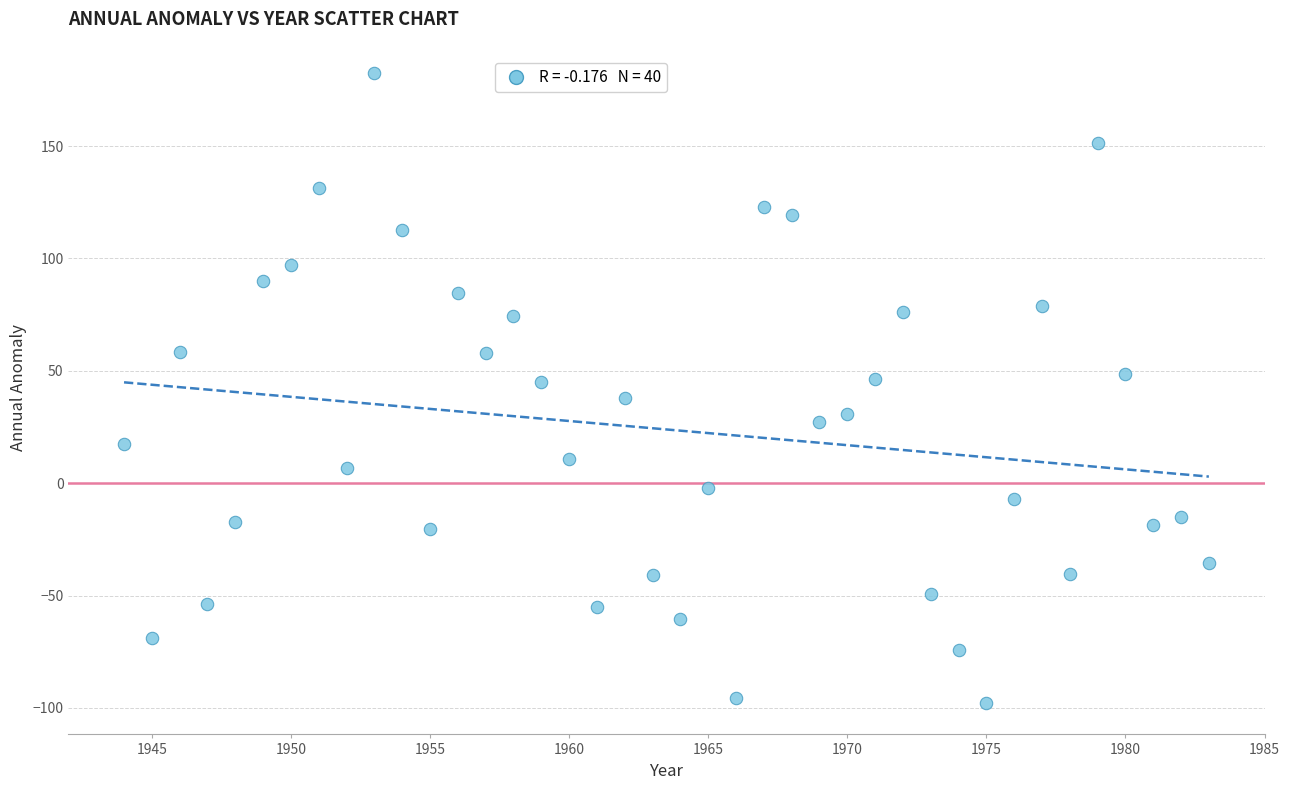

What is the range of X values (max minus min)?

39.0